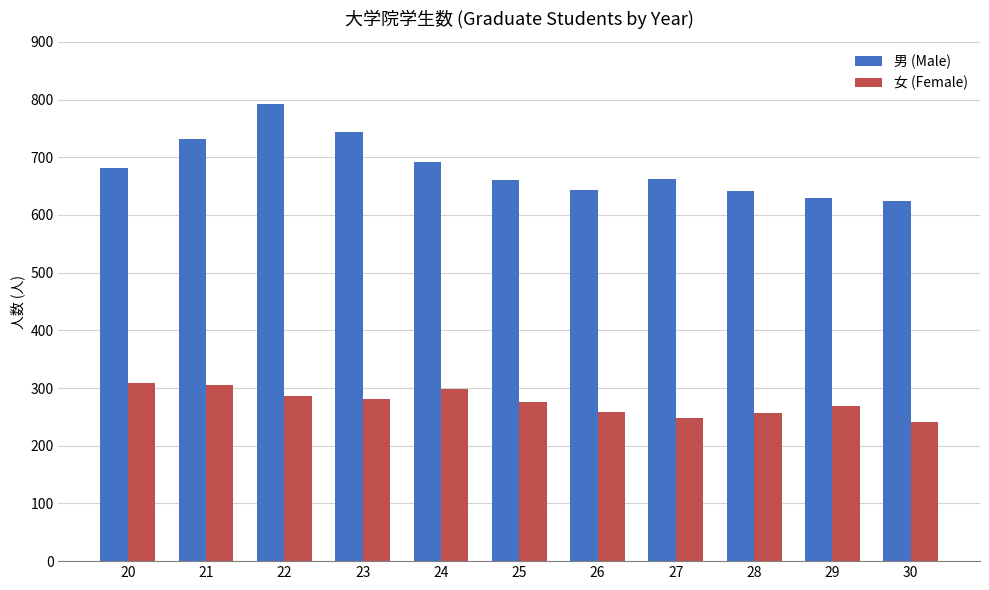

What is the value of the 女 (Female) bar at the 1st from the left?

309